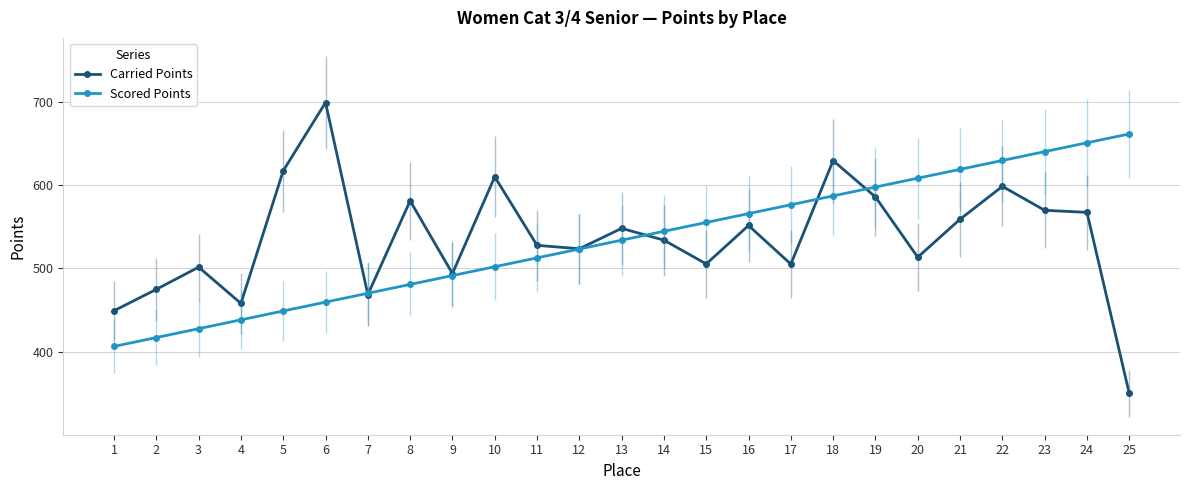

At which category does Carried Points reach its first local peak?

3